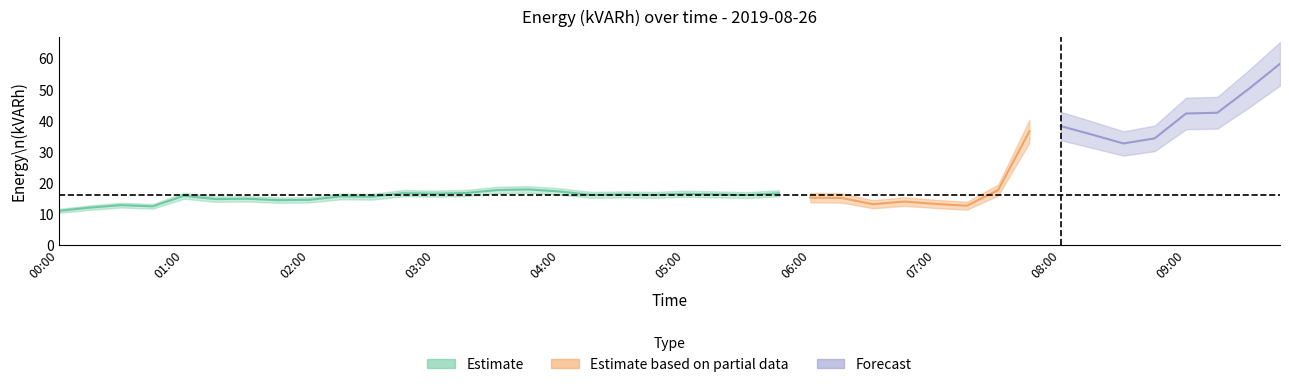

The value of Forecast at 05:30 is 7.5. True or false?

False